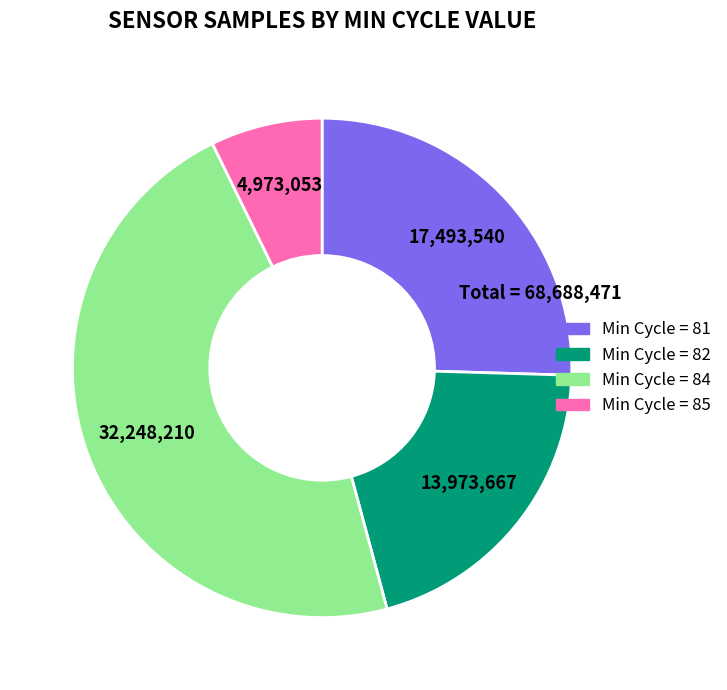

Rank the categories by value from lowest to highest.

Min Cycle = 85, Min Cycle = 82, Min Cycle = 81, Min Cycle = 84